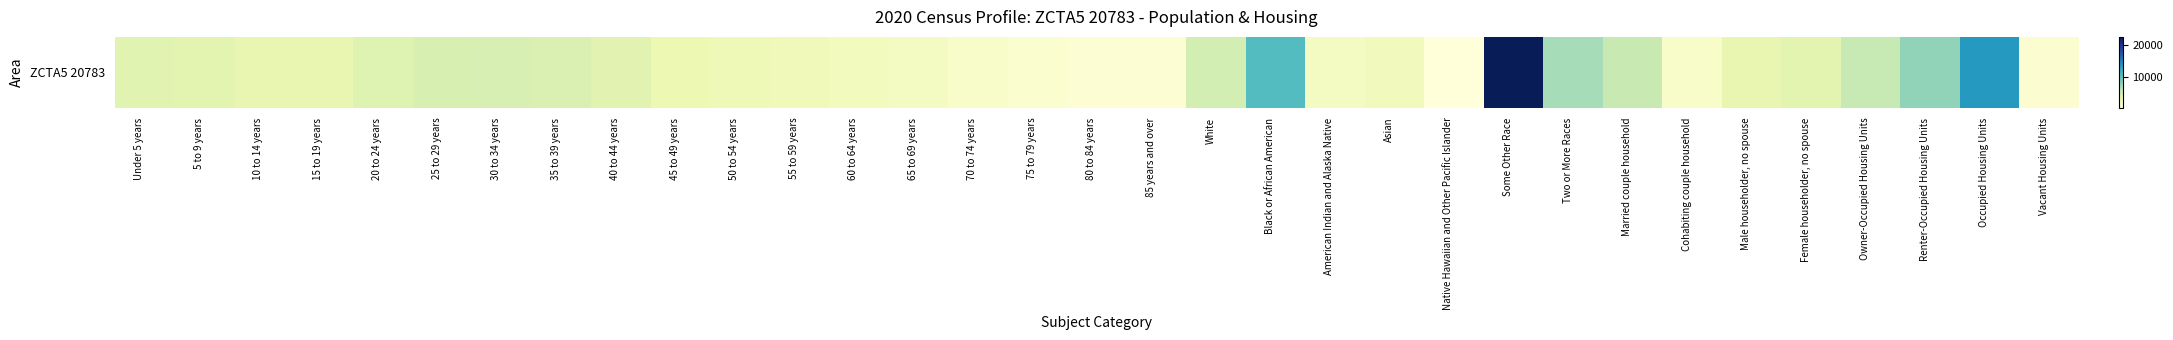

What is the approximate value at 5 to 9 years?

3605